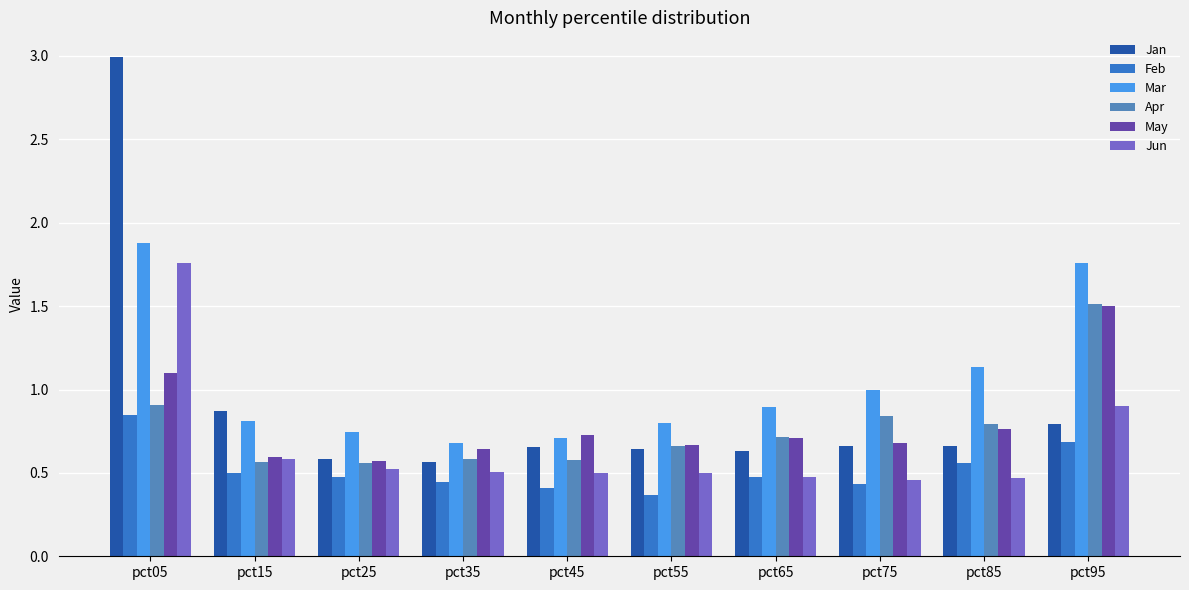

Which series has the largest range (max minus min)?

Jan